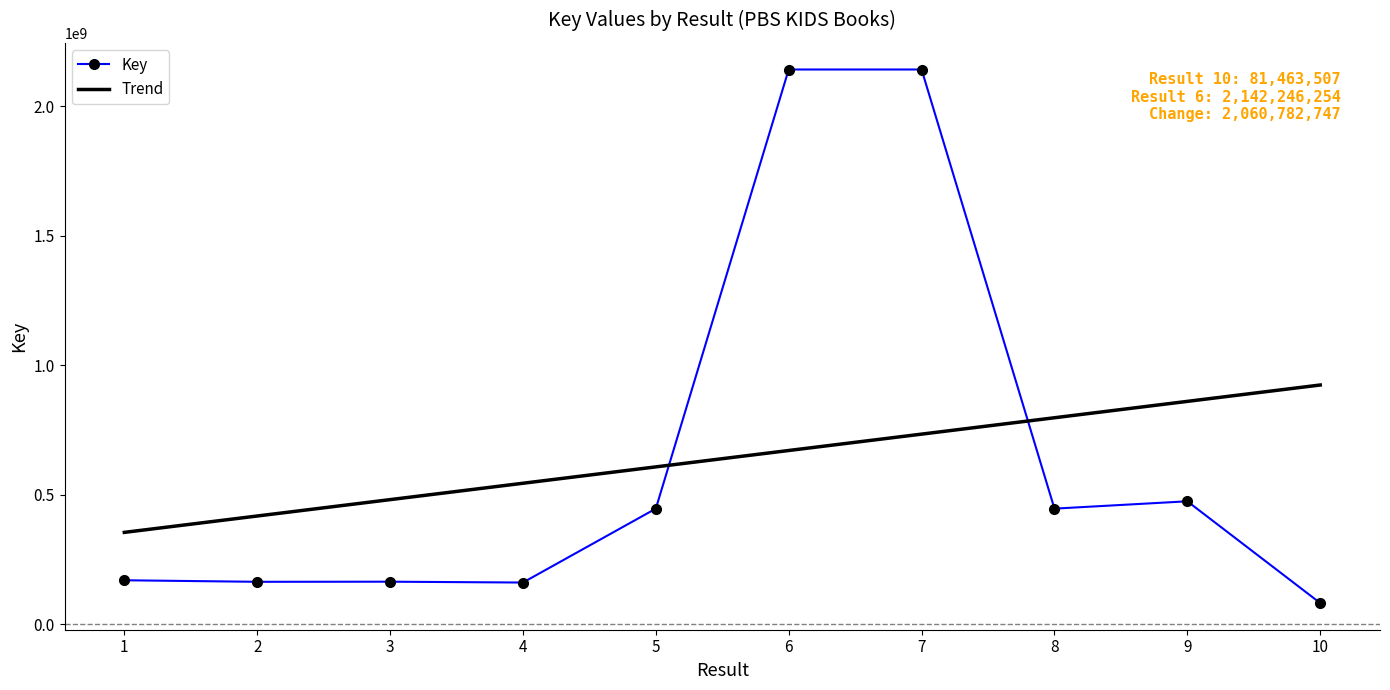

Where is Key nearest to the value 1111854880?

9